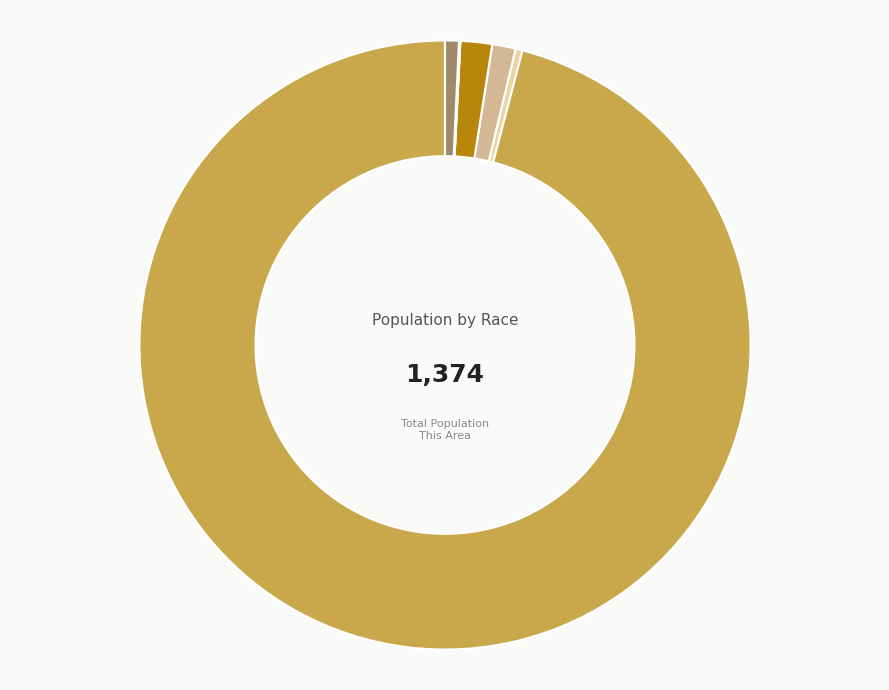

Count the number of slices in the pie.

7